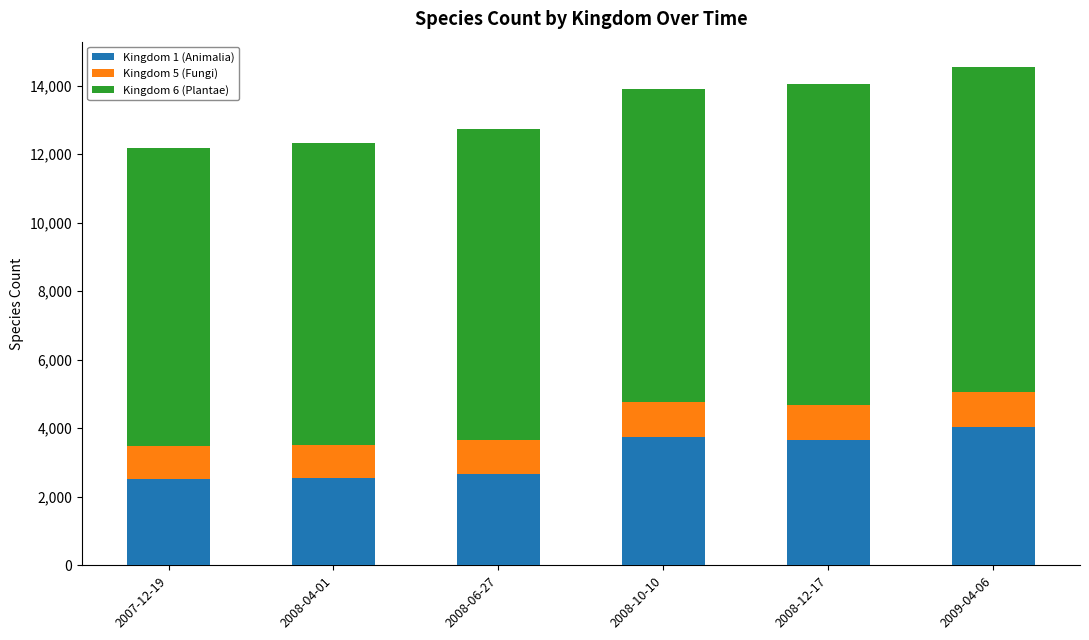

What is the difference between the Kingdom 1 (Animalia) values at 2008-04-01 and 2008-06-27?

100